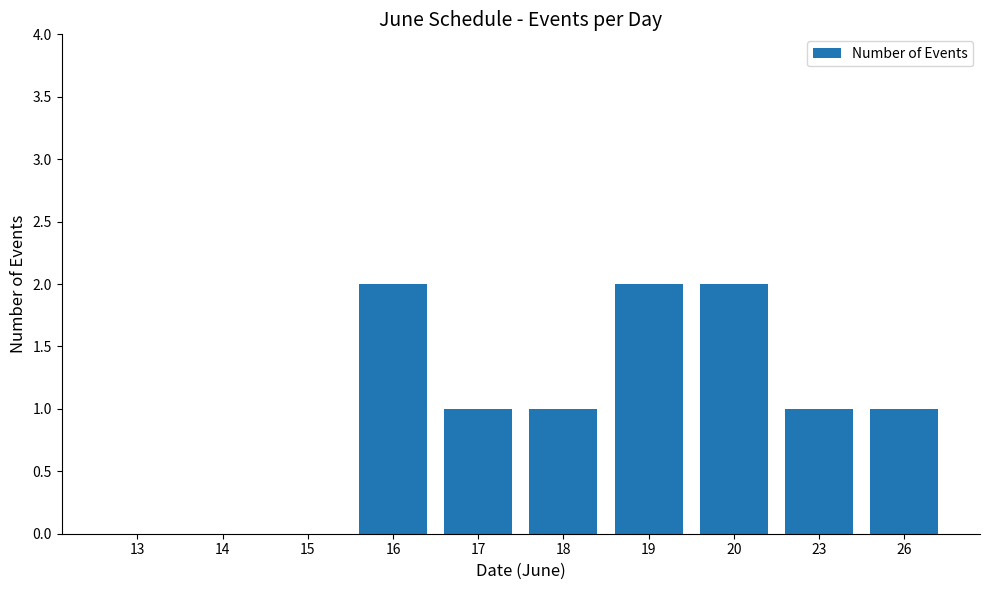

True or false: the data shows 2 at 18.

False